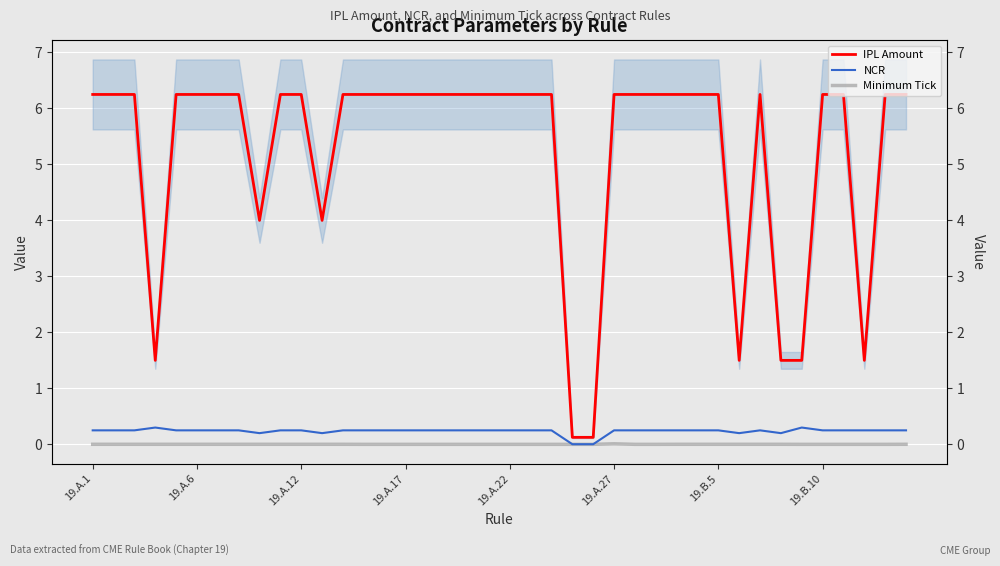

What is the maximum value for IPL Amount?

6.2